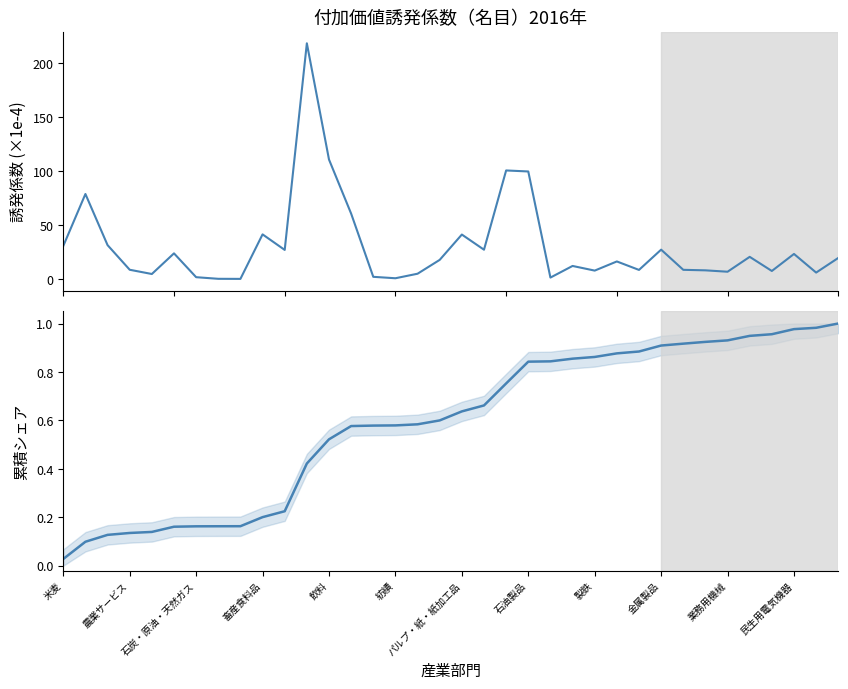

What is the average value of the 累積シェア（国内家計消費） series?

0.6